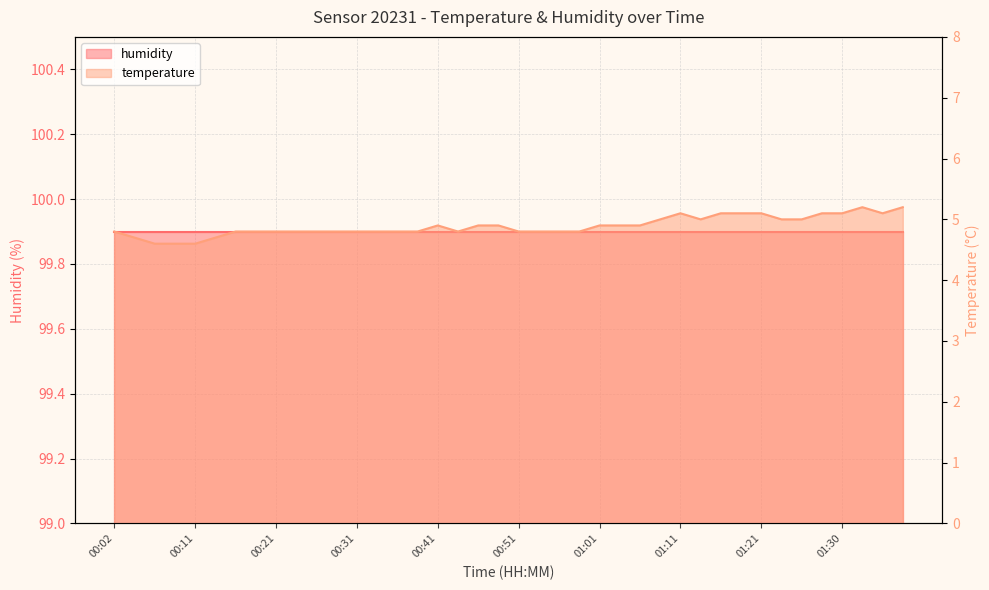

List the labels in order of value, largest first.

01:33, 01:38, 01:11, 01:16, 01:18, 01:21, 01:28, 01:30, 01:35, 01:08, 01:13, 01:23, 01:26, 00:41, 00:46, 00:48, 01:01, 01:03, 01:06, 00:02, 00:16, 00:19, 00:21, 00:24, 00:26, 00:29, 00:31, 00:34, 00:36, 00:38, 00:43, 00:51, 00:53, 00:56, 00:58, 00:04, 00:14, 00:07, 00:09, 00:11